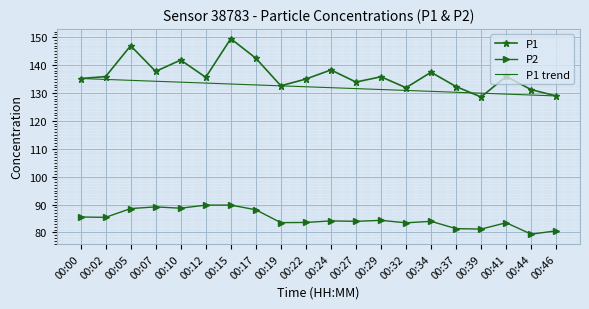

What is the minimum value for P2?

79.4